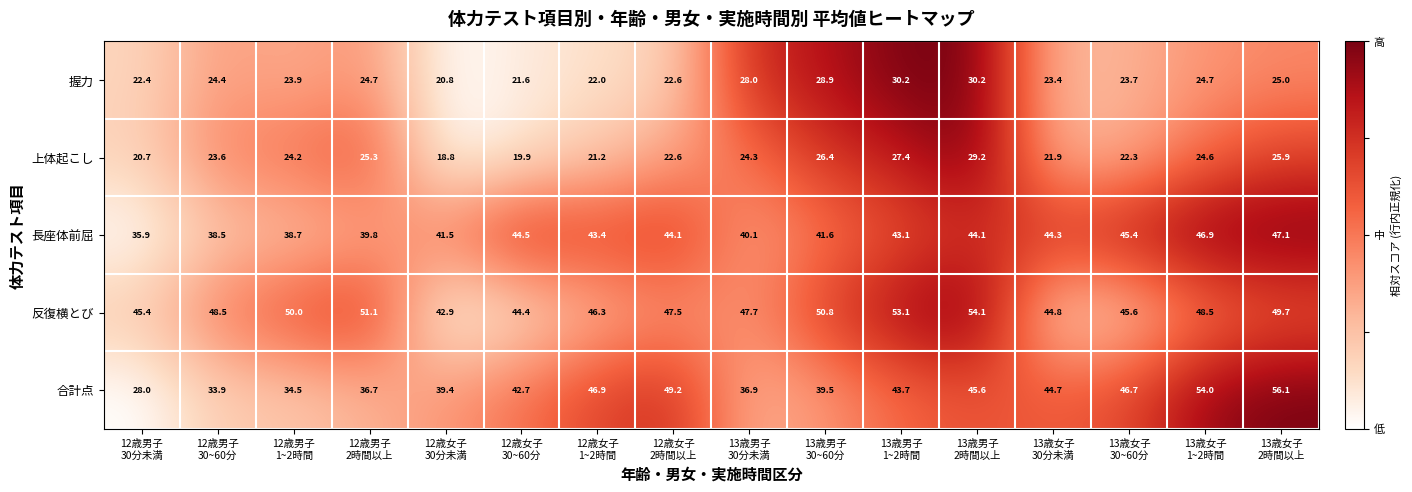

Which series has the widest spread of values?

合計点